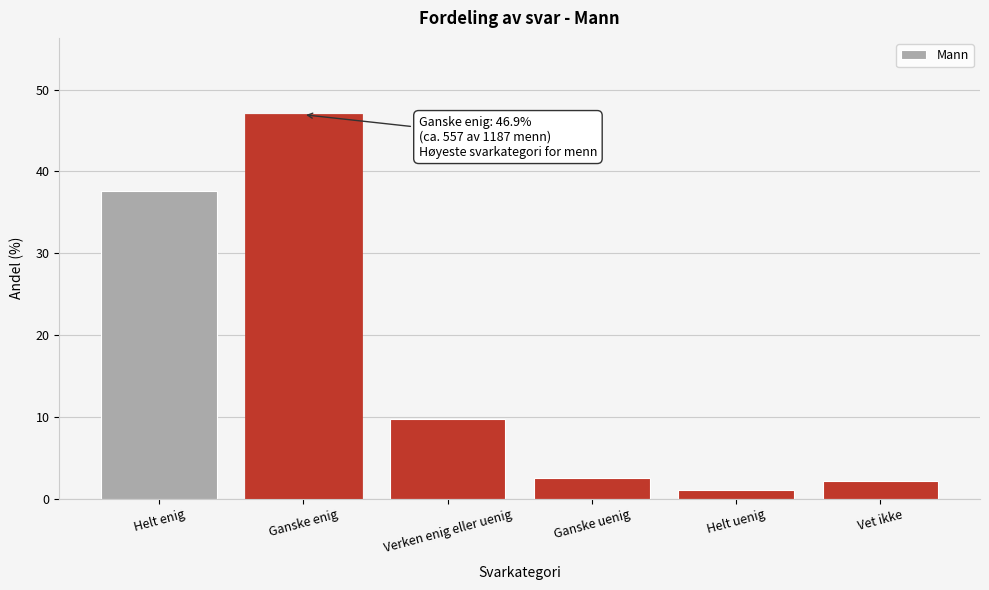

Reading left to right, what are all the values shown in this chart?

37.6	46.9	9.7	2.5	1.1	2.1